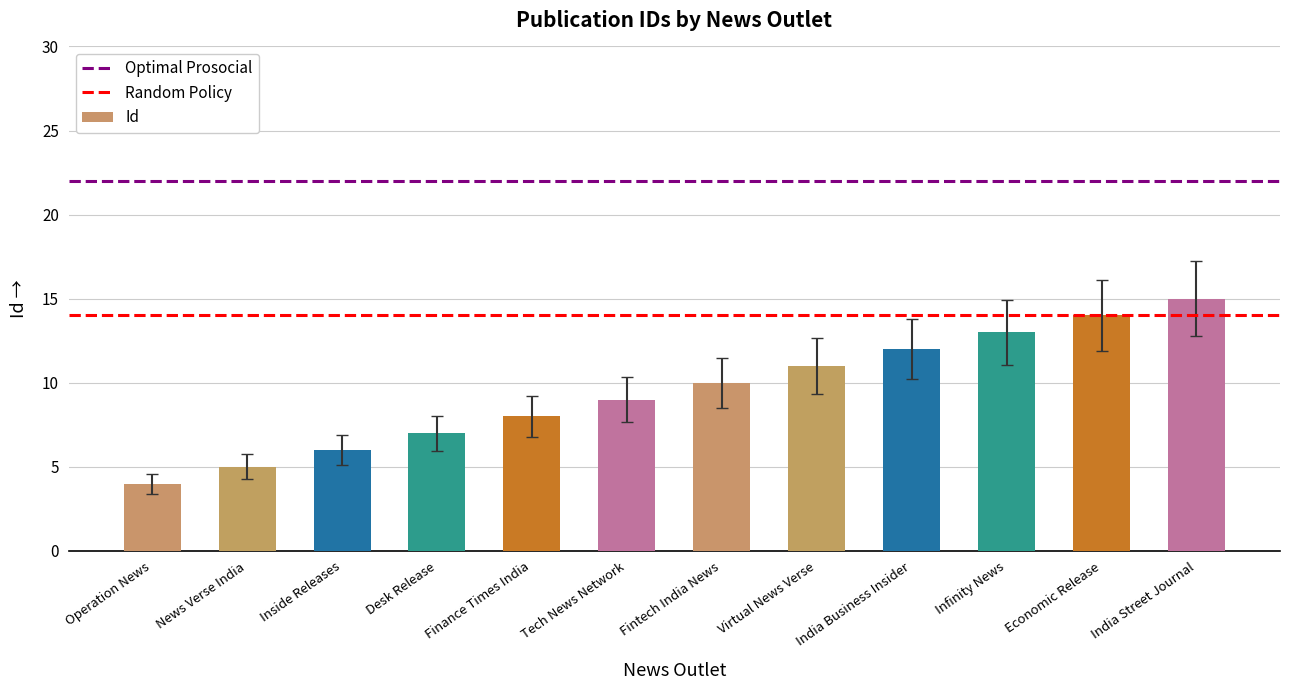

Which label corresponds to the smallest value in the chart?

Operation News